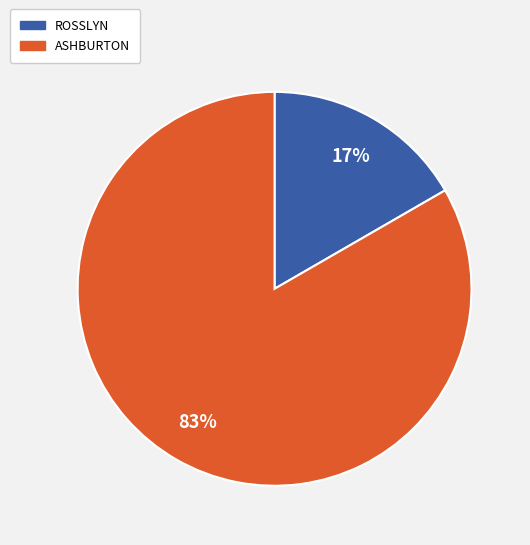

Is ROSSLYN the majority of the pie?

No